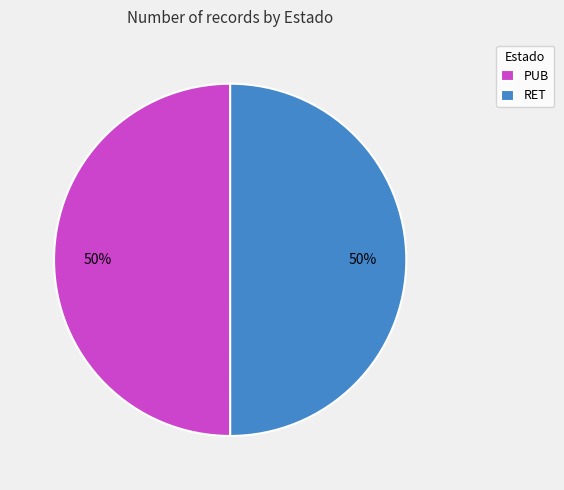

True or false: RET accounts for 50% of the total.

True